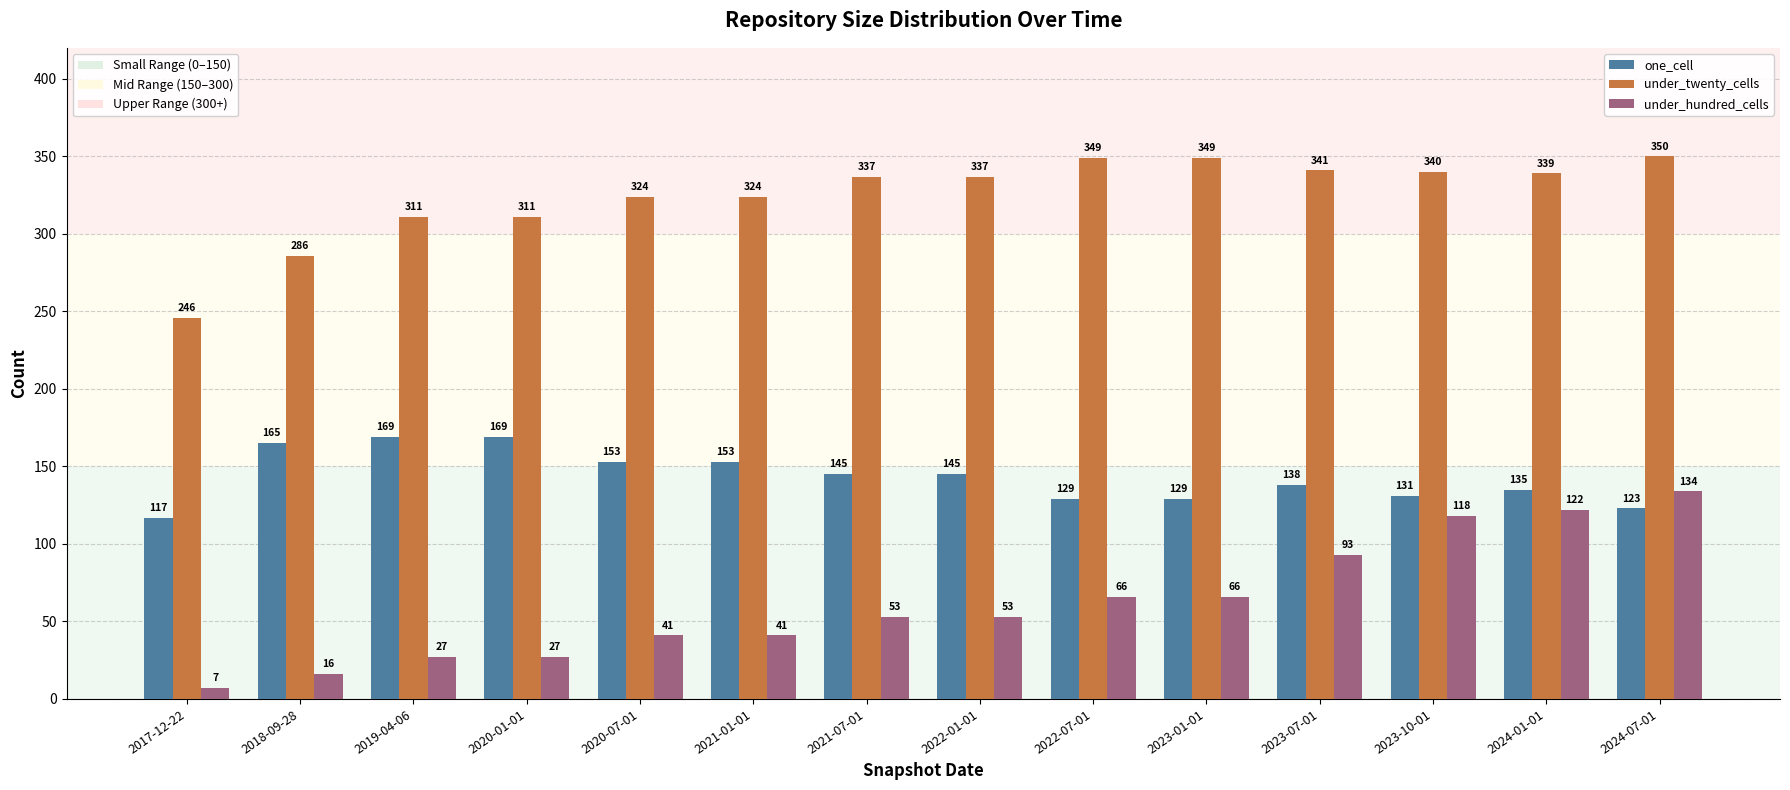

Reading right to left, what are all the values shown in this chart?

one_cell: 123	135	131	138	129	129	145	145	153	153	169	169	165	117
under_twenty_cells: 350	339	340	341	349	349	337	337	324	324	311	311	286	246
under_hundred_cells: 134	122	118	93	66	66	53	53	41	41	27	27	16	7